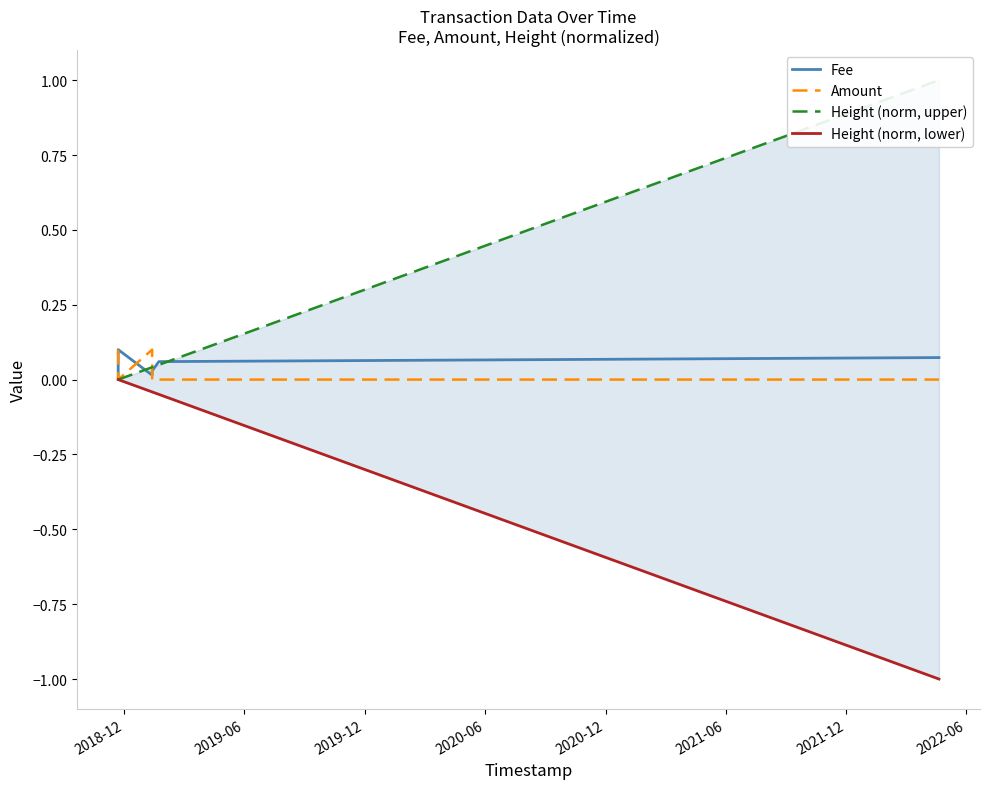

What are all the series names shown in the legend?

Fee, Amount, Height (norm, upper), Height (norm, lower)